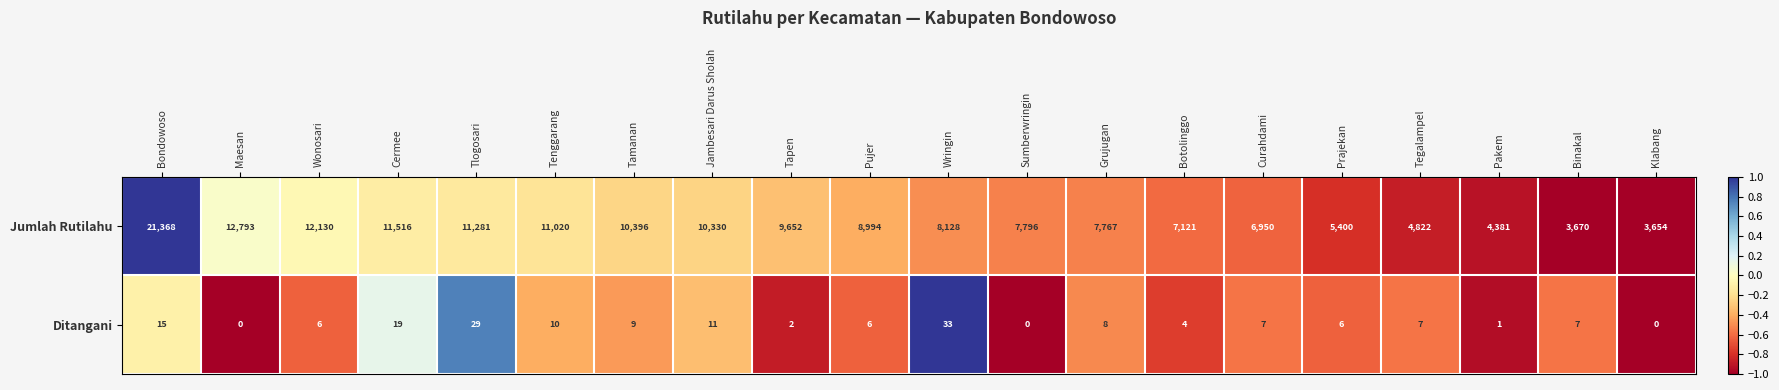

The Jumlah Rutilahu series shows 2205 at Prajekan. True or false?

False